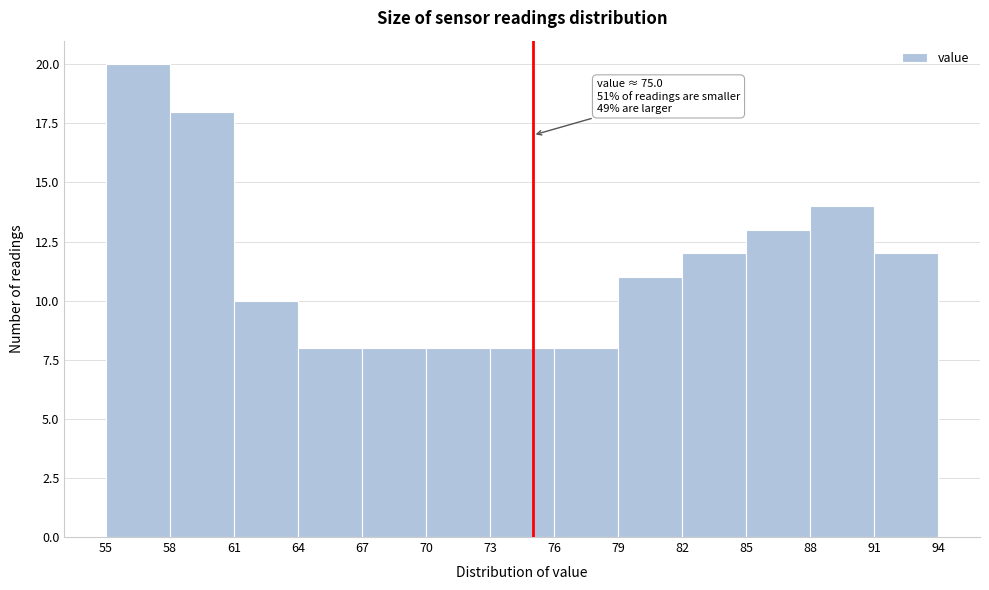

Which range on the x-axis has the tallest bar?

55 to 58